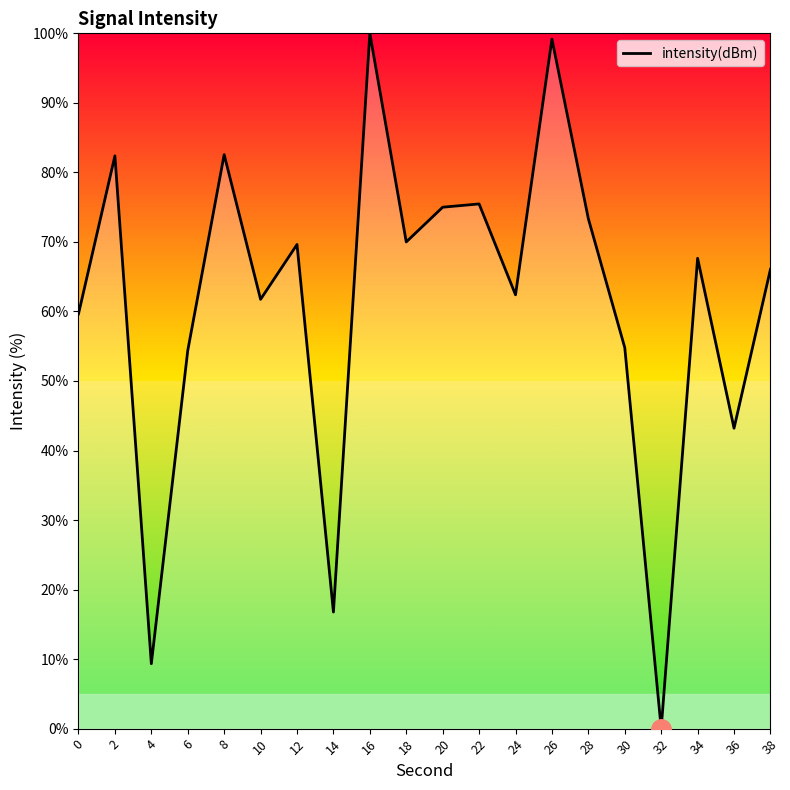

What is the difference between the second highest and second lowest values?

89.8